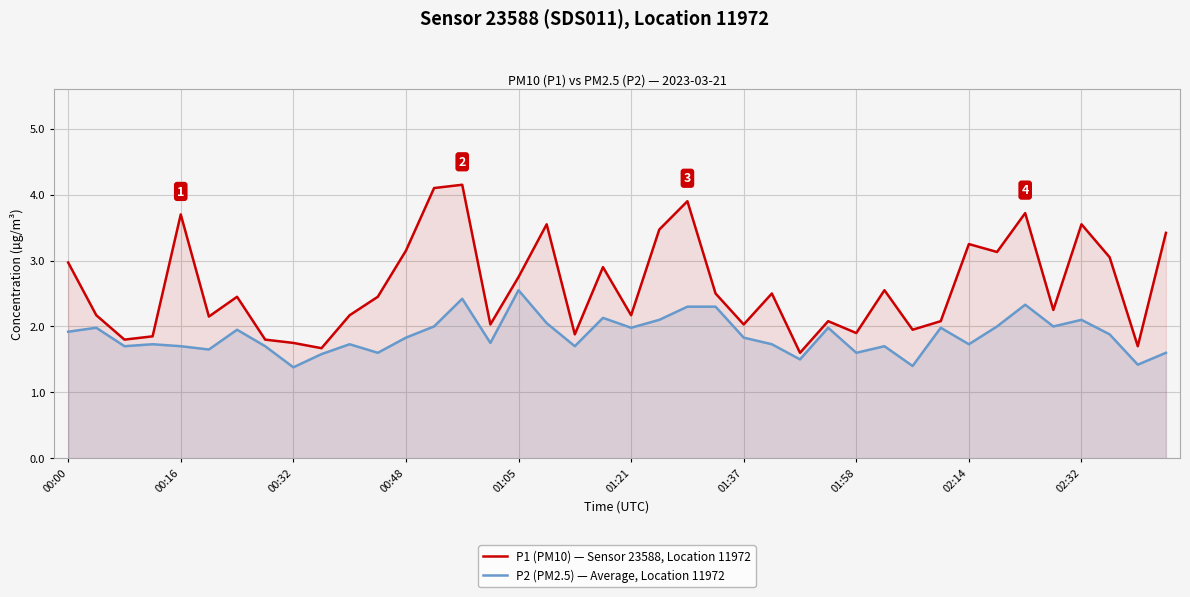

What is the spread (max minus min) of values at 01:21?

0.2